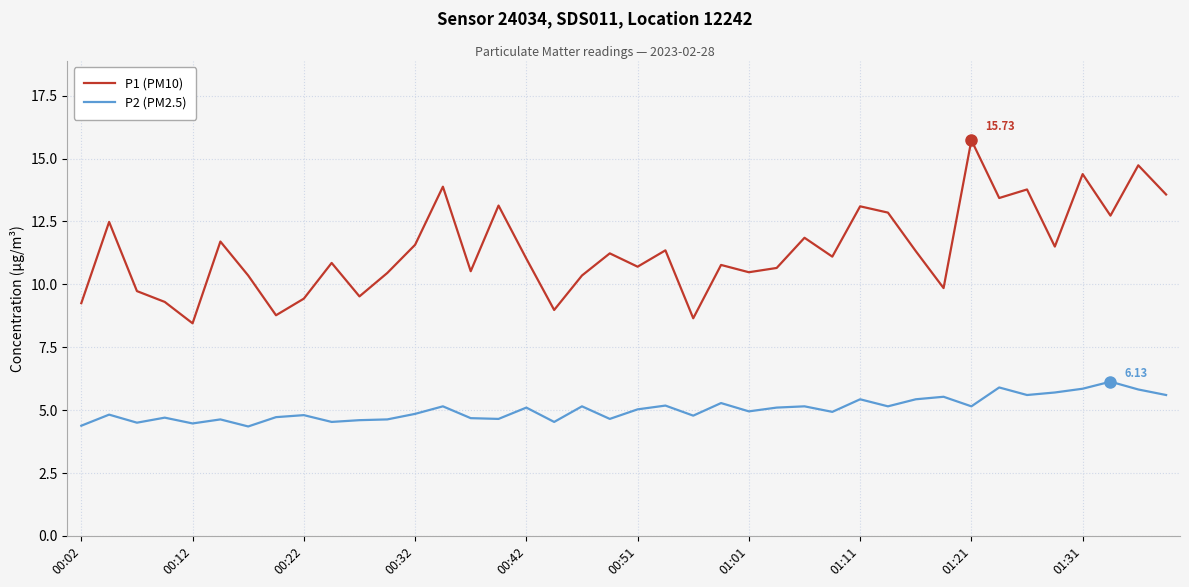

Which series has the largest total across all categories?

P1 (PM10)